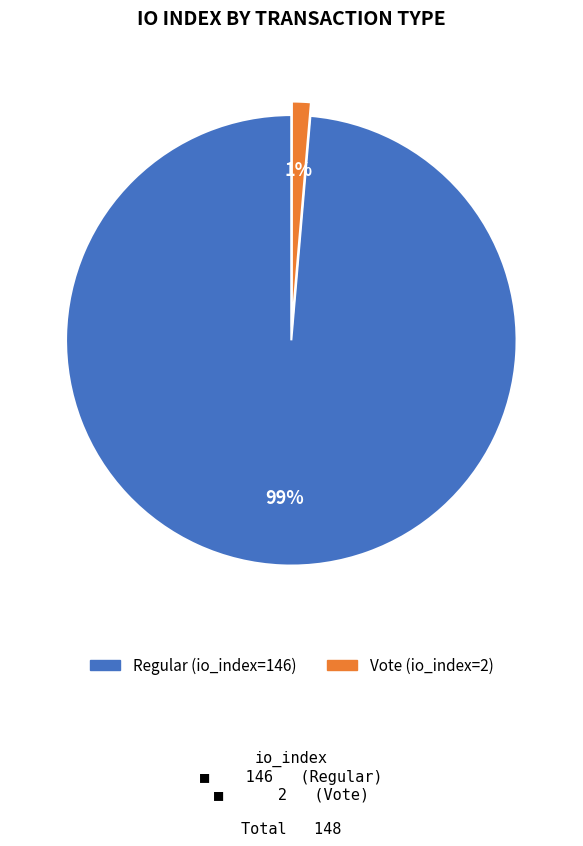

How many slices are in this pie chart?

2